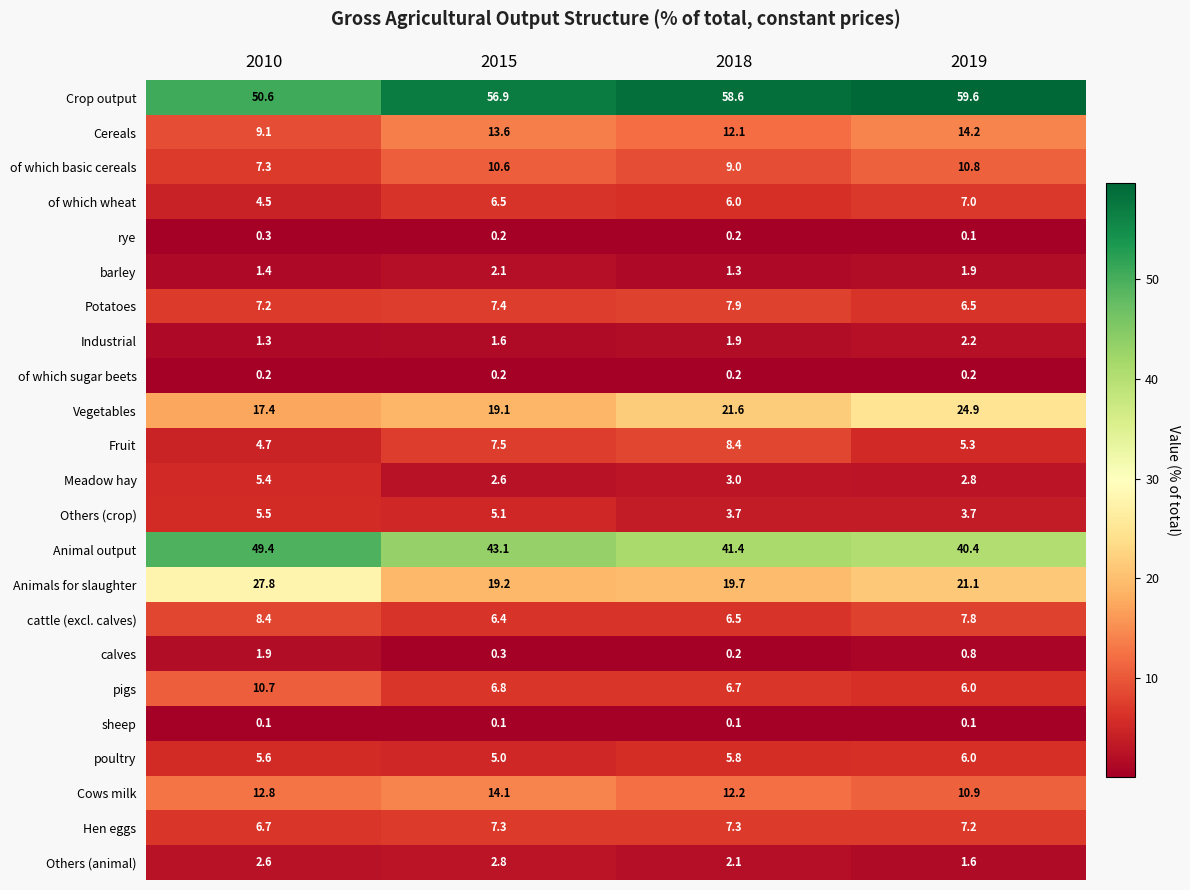

The Animals for slaughter series shows 19.2 at 2015. True or false?

True